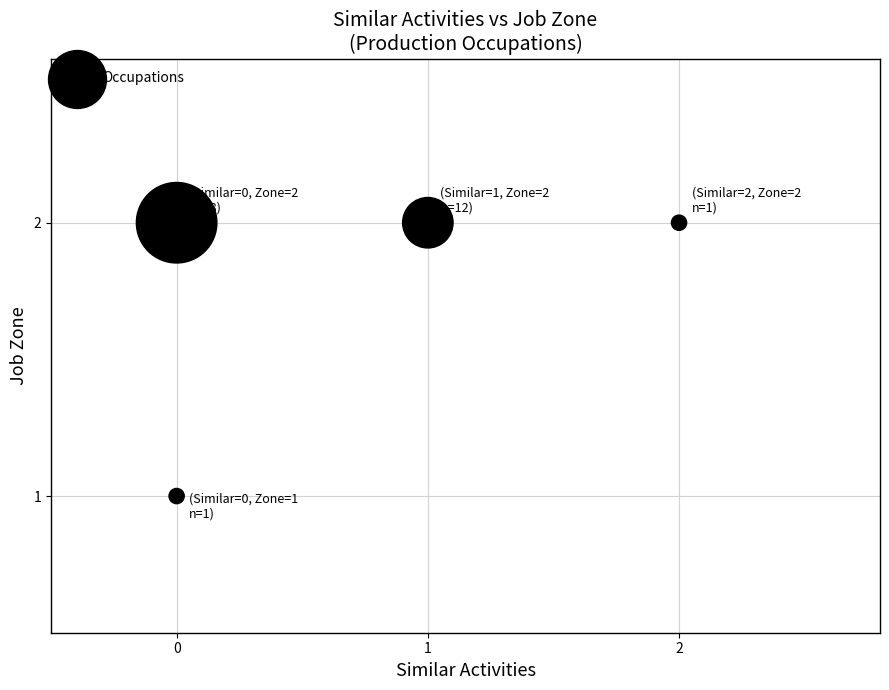

List the coordinates of all points as (Y, X) pairs, reading left to right.

(2, 0)  (1, 0)  (2, 1)  (2, 2)